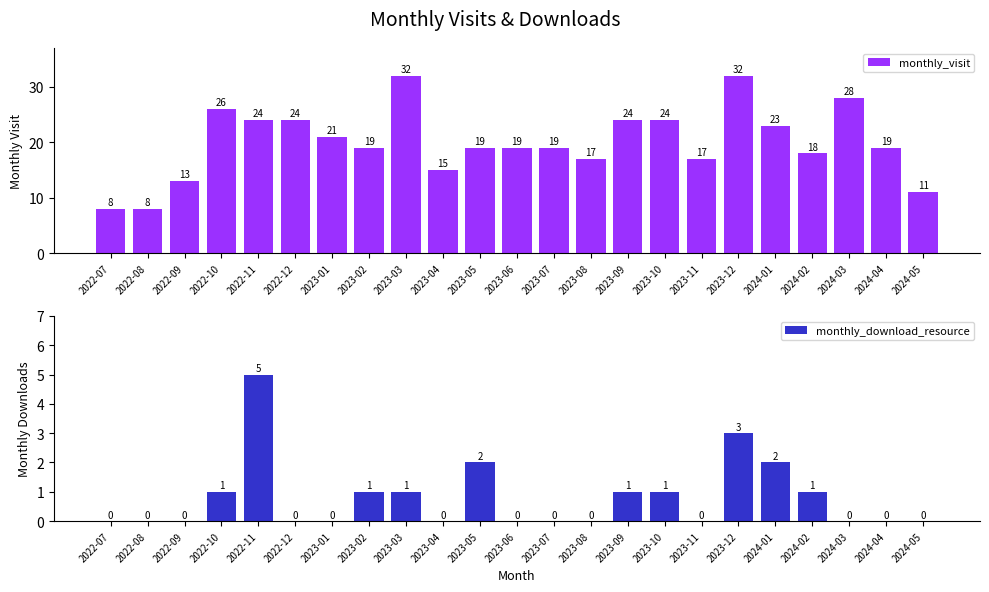

What is the label of the 12th bar from the left?

2023-06